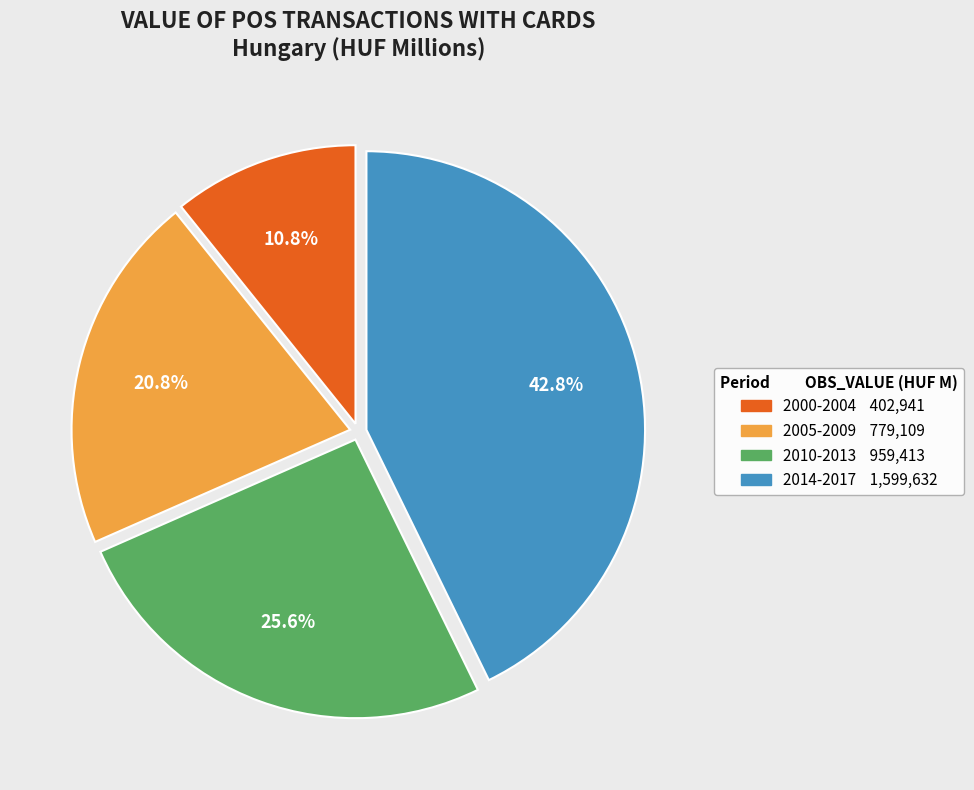

Does any single category account for the majority?

No